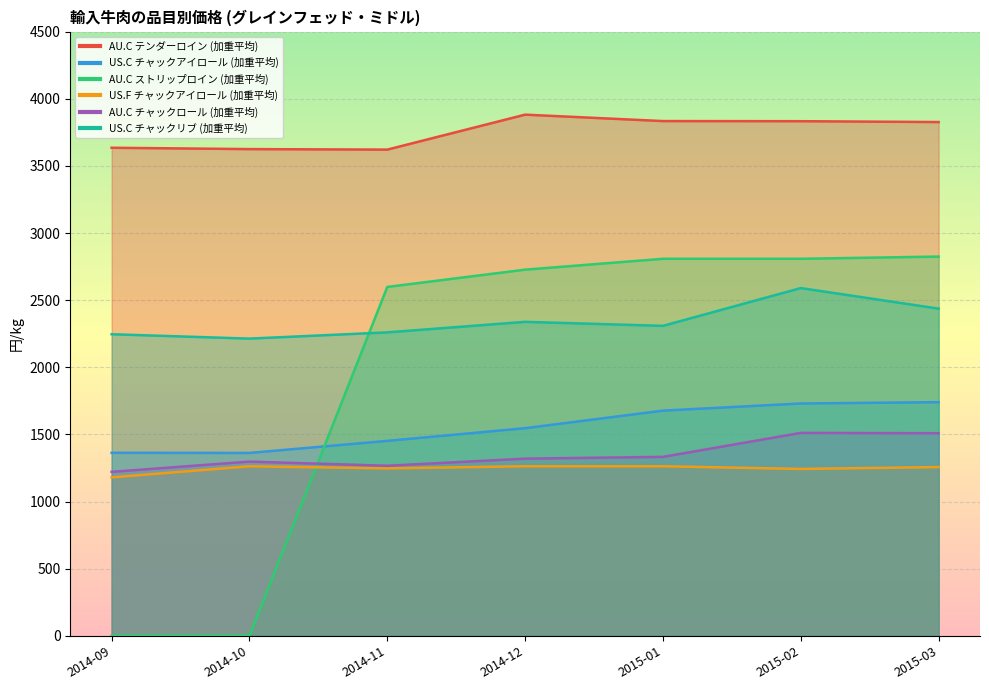

At which category does AU.C テンダーロイン (加重平均) reach its first local valley?

2014-11